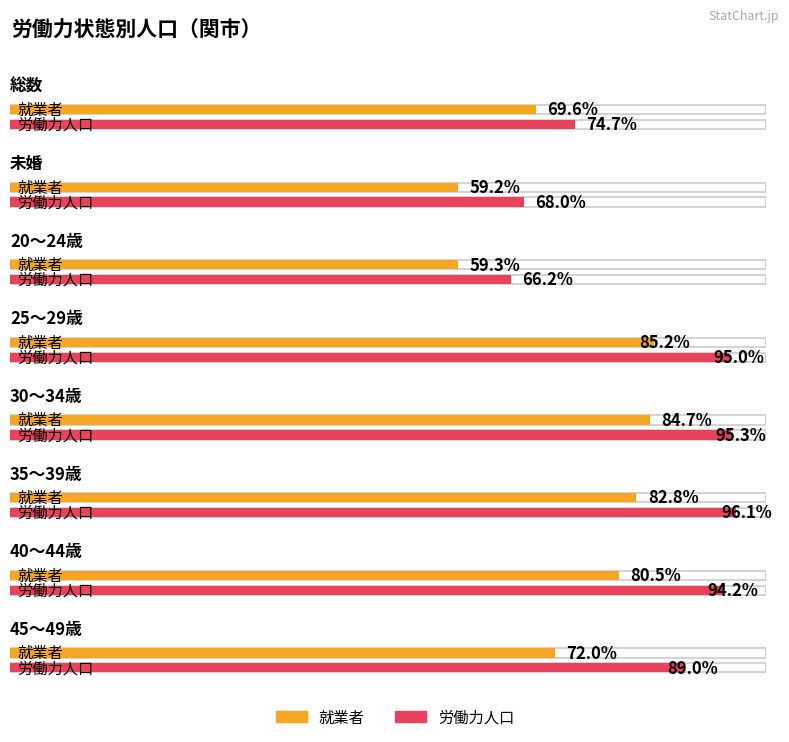

What is the label of the 1st bar from the left?

総数